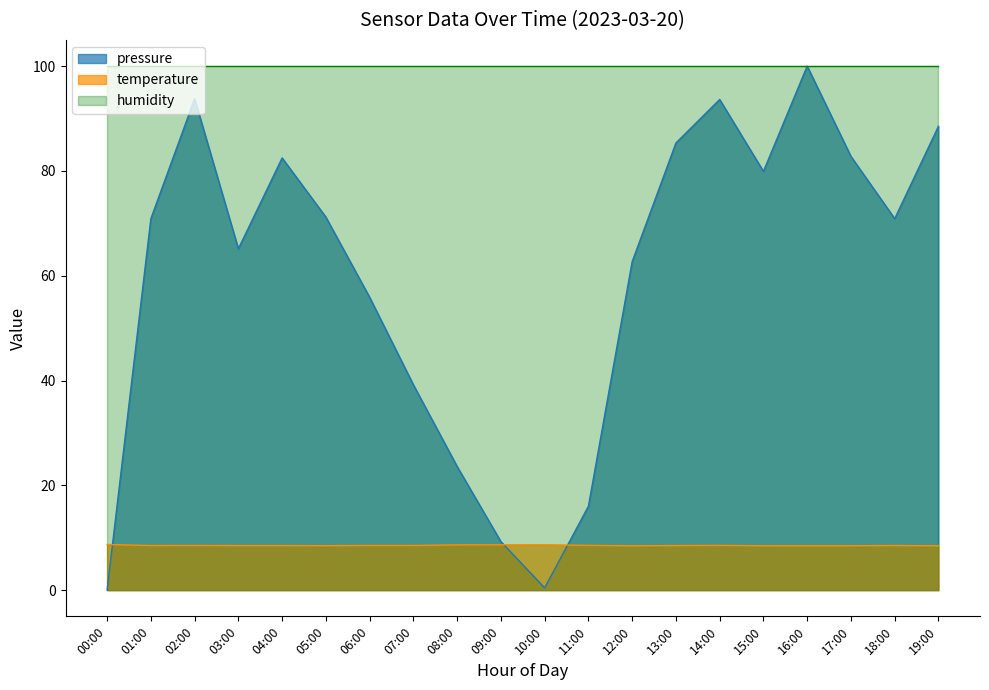

What are all the series names shown in the legend?

pressure, temperature, humidity